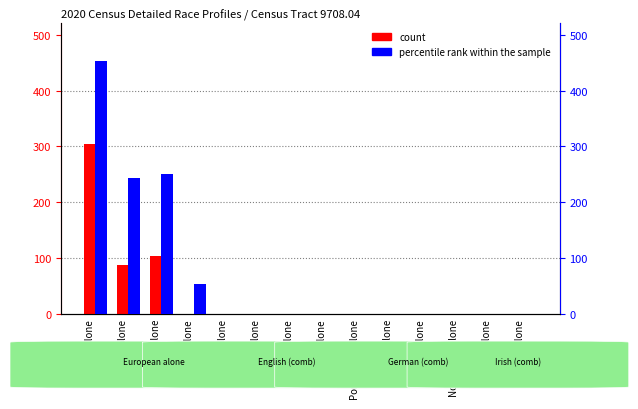

Between Swedish alone and Norwegian alone, which is larger?

Swedish alone